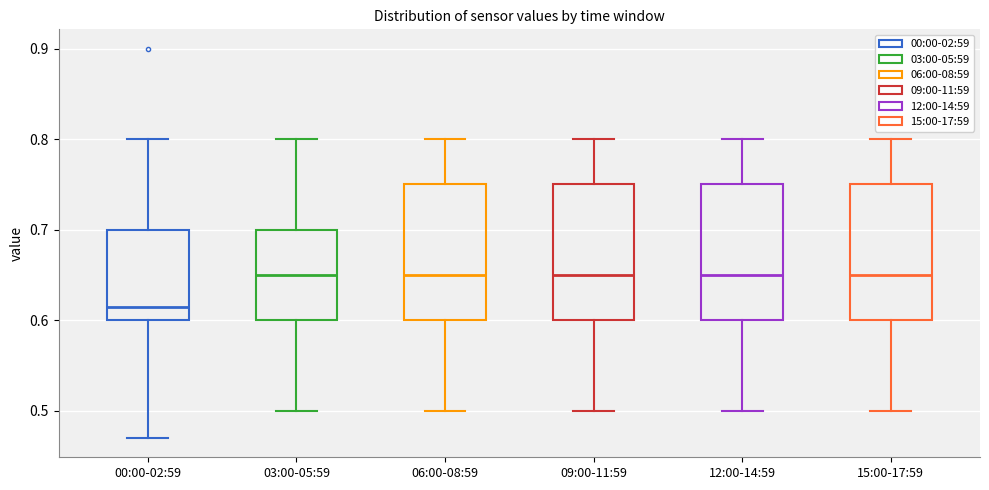

Reading left to right, read every box against the y-axis: the position of its median line, the range the box covers, and the ends of its whiskers. The values are not printed on the chart, so give them approximately, as read against the axis.

00:00-02:59: median 0.62, box 0.60 to 0.70, whiskers 0.47 to 0.80
03:00-05:59: median 0.65, box 0.60 to 0.70, whiskers 0.50 to 0.80
06:00-08:59: median 0.65, box 0.60 to 0.75, whiskers 0.50 to 0.80
09:00-11:59: median 0.65, box 0.60 to 0.75, whiskers 0.50 to 0.80
12:00-14:59: median 0.65, box 0.60 to 0.75, whiskers 0.50 to 0.80
15:00-17:59: median 0.65, box 0.60 to 0.75, whiskers 0.50 to 0.80